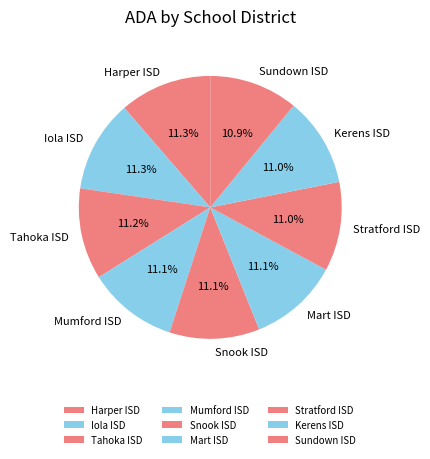

True or false: Mumford ISD accounts for 11% of the total.

True